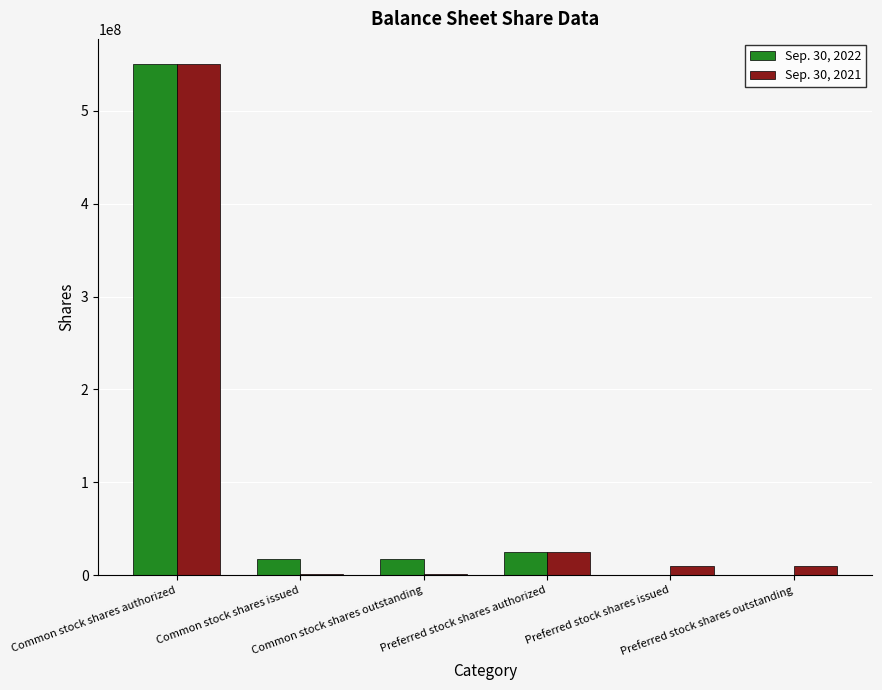

What is the maximum value shown in the chart?

550000000